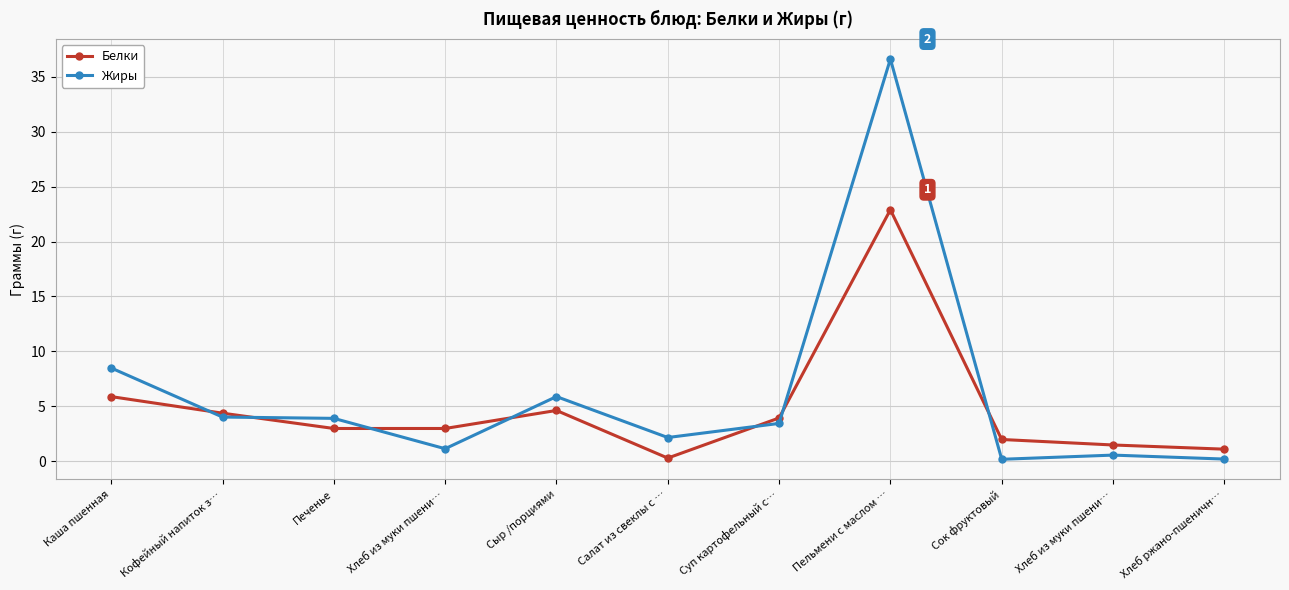

Reading left to right, transcribe all the data shown in this chart.

Белки: 5.9	4.4	3.0	3.0	4.6	0.3	4.0	22.9	2.0	1.5	1.1
Жиры: 8.5	4.0	3.9	1.2	5.9	2.2	3.5	36.6	0.2	0.6	0.2